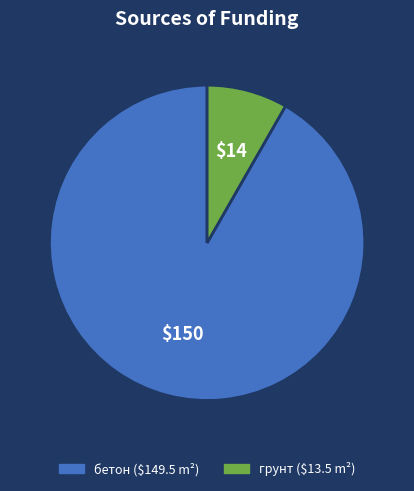

Is there a majority slice in this chart?

Yes